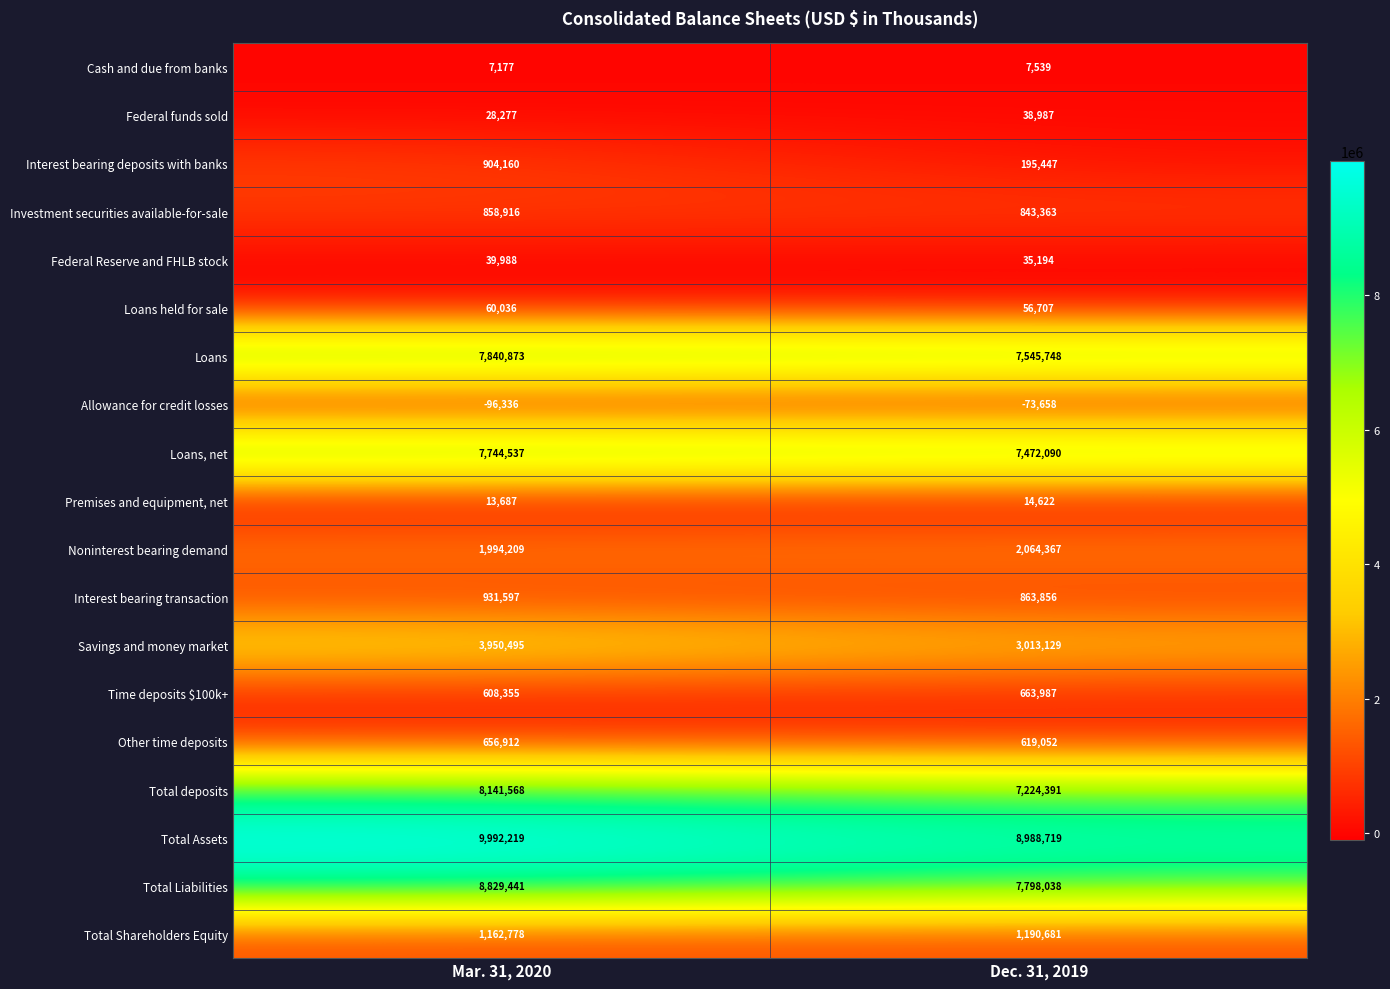

How many data points in Allowance for credit losses are less than -73658?

1